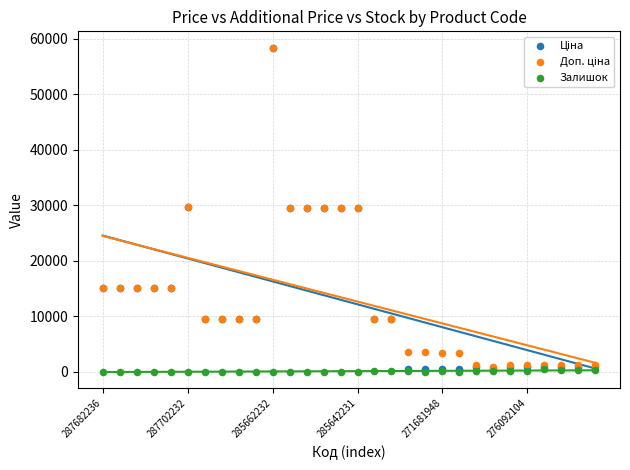

What are all the series names shown in the legend?

Ціна, Доп. ціна, Залишок